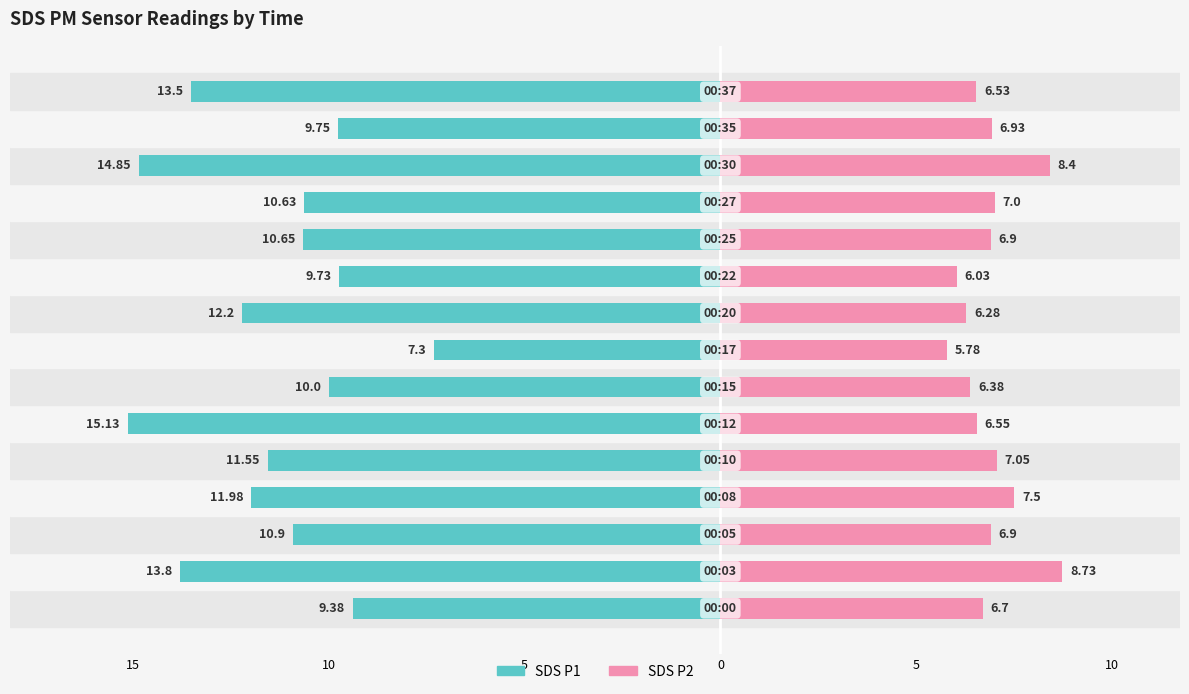

At how many categories does at least one series exceed 1?

15